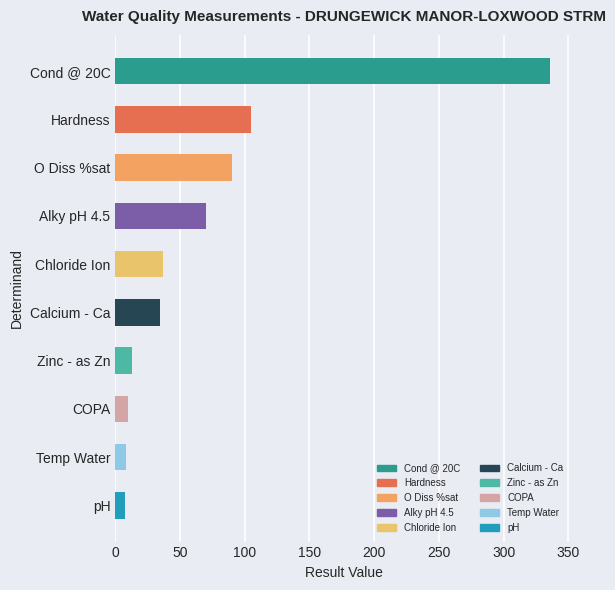

How many data points does each series have?

10